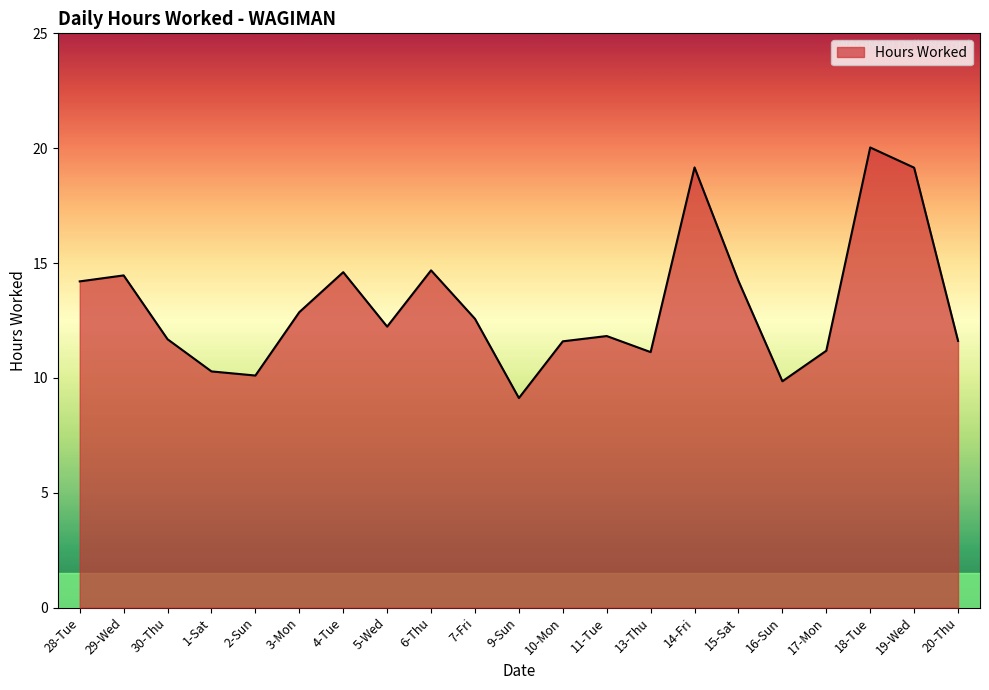

What is the minimum value shown in the chart?

9.1